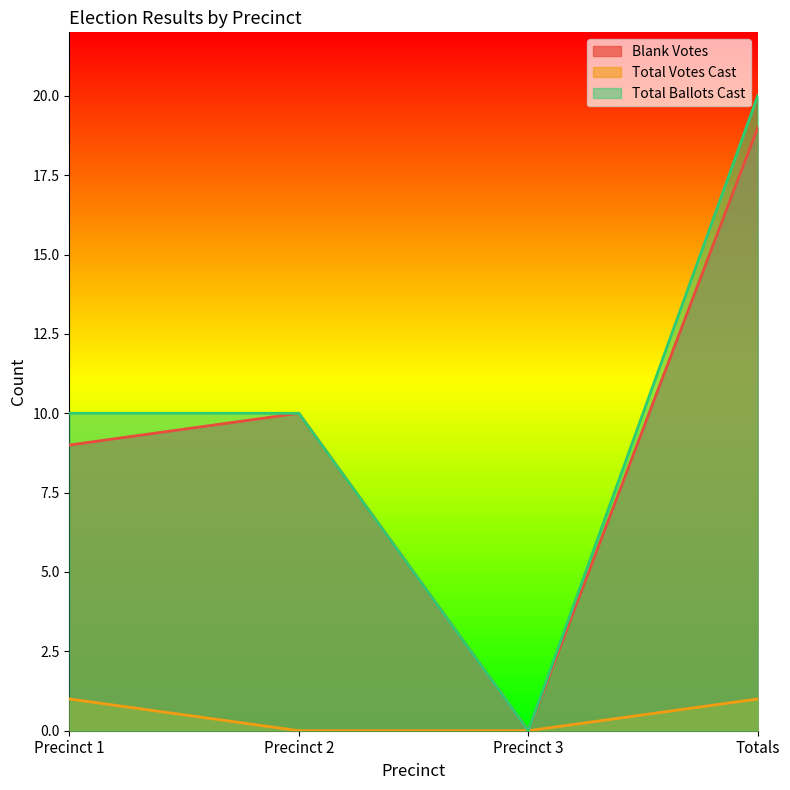

How many distinct data groups are displayed?

3